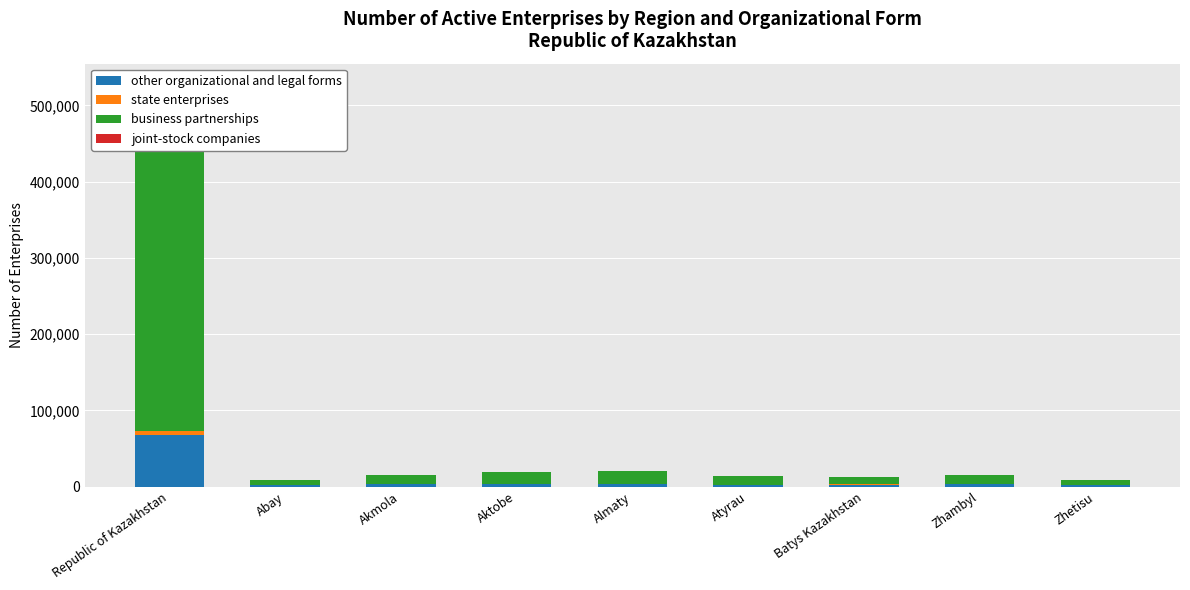

Which category has the highest value in the joint-stock companies series?

Republic of Kazakhstan